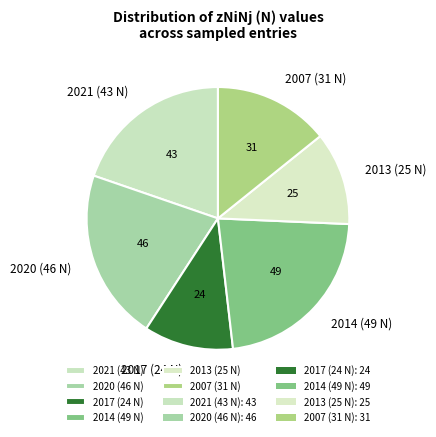

How many segments does this pie chart have?

6